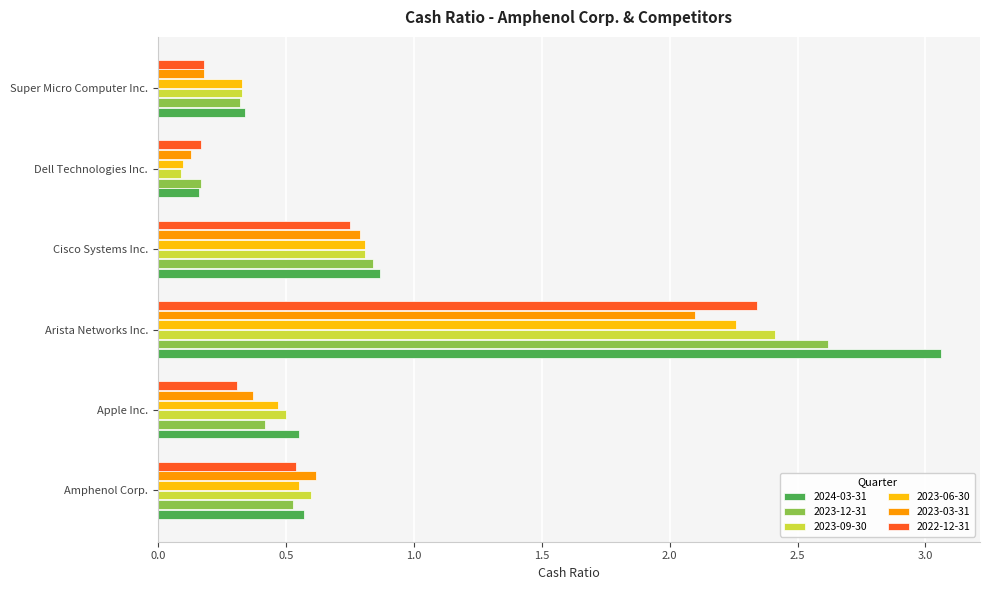

Rank the categories by 2023-06-30 value from lowest to highest.

Dell Technologies Inc., Super Micro Computer Inc., Apple Inc., Amphenol Corp., Cisco Systems Inc., Arista Networks Inc.